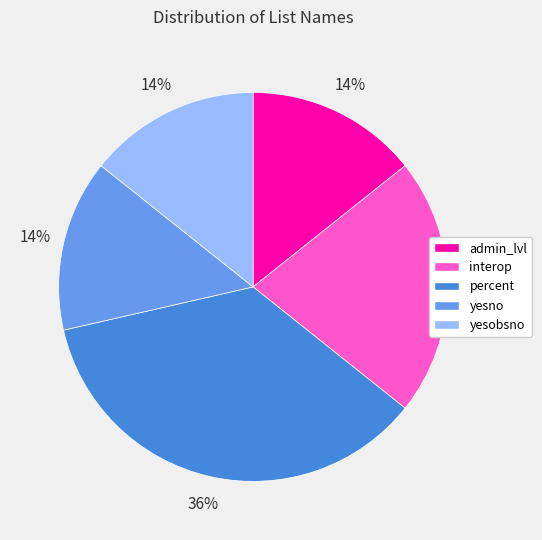

Count the number of slices in the pie.

5